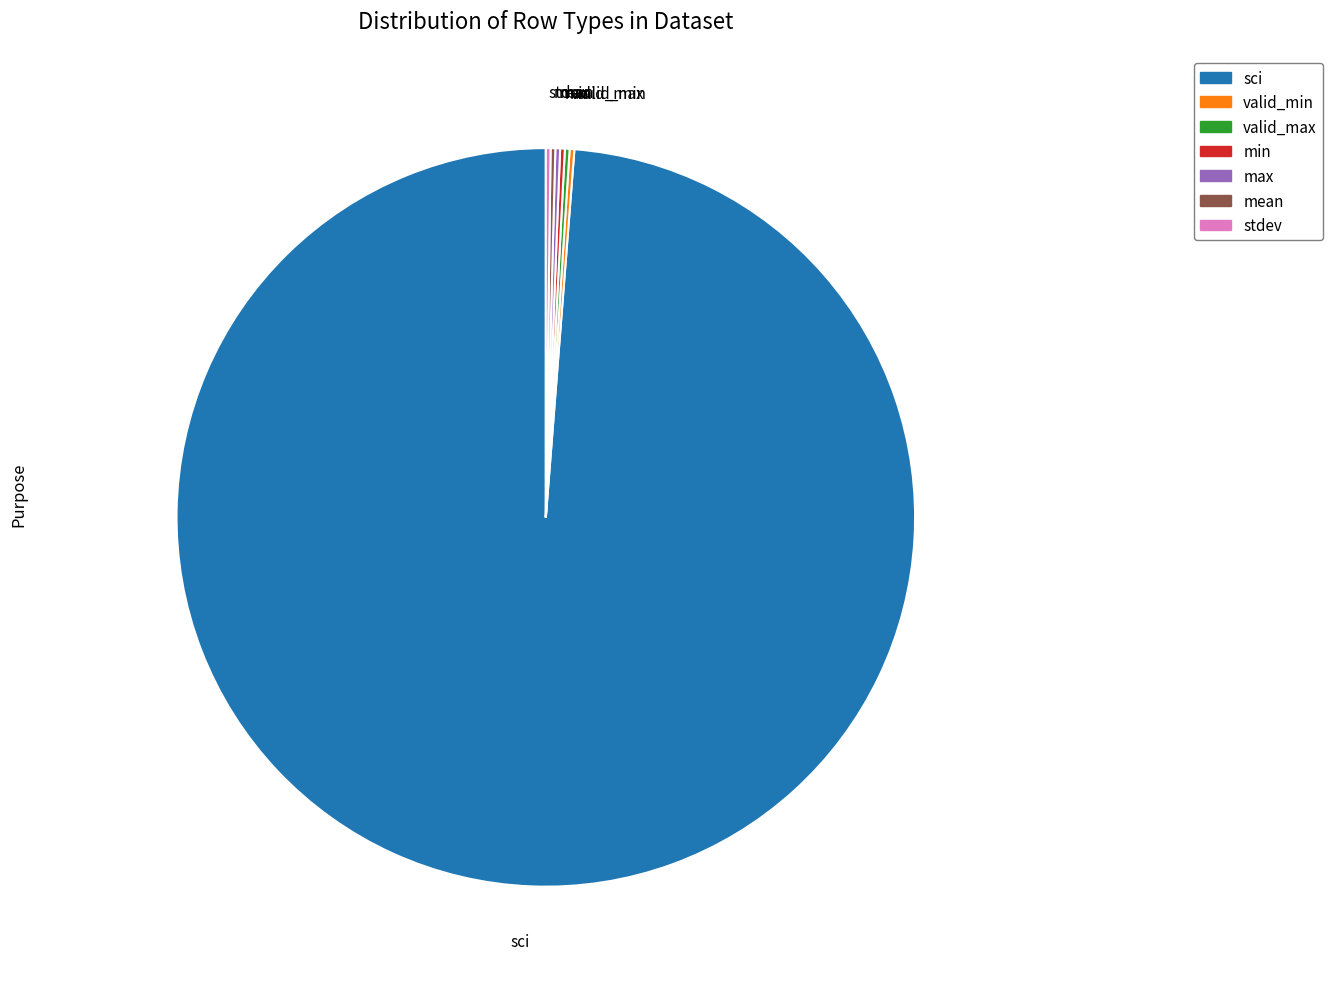

Which slice is the largest?

sci